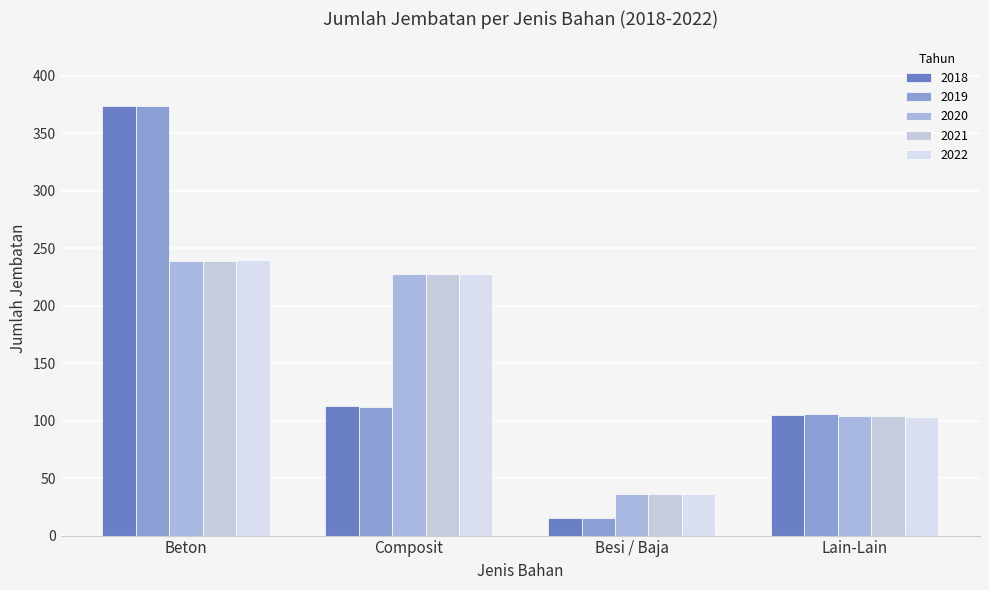

The 2018 series shows 15 at Besi / Baja. True or false?

True